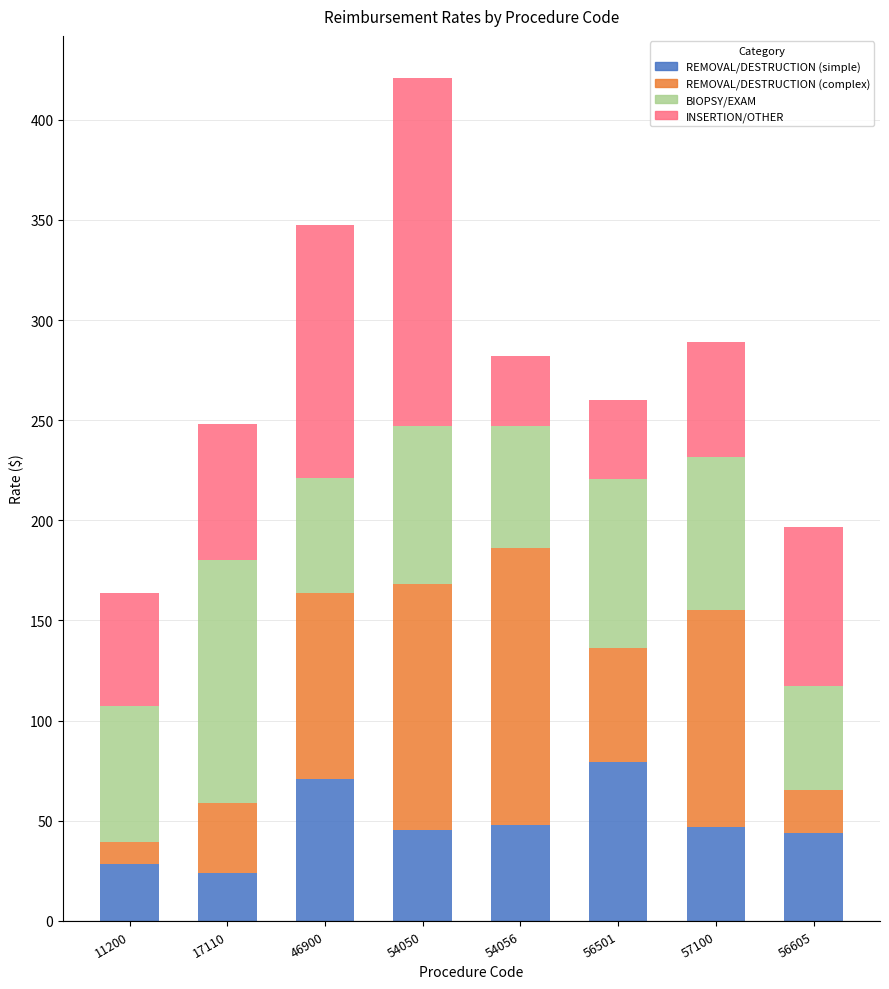

At which category is the sum across all series the highest?

54050